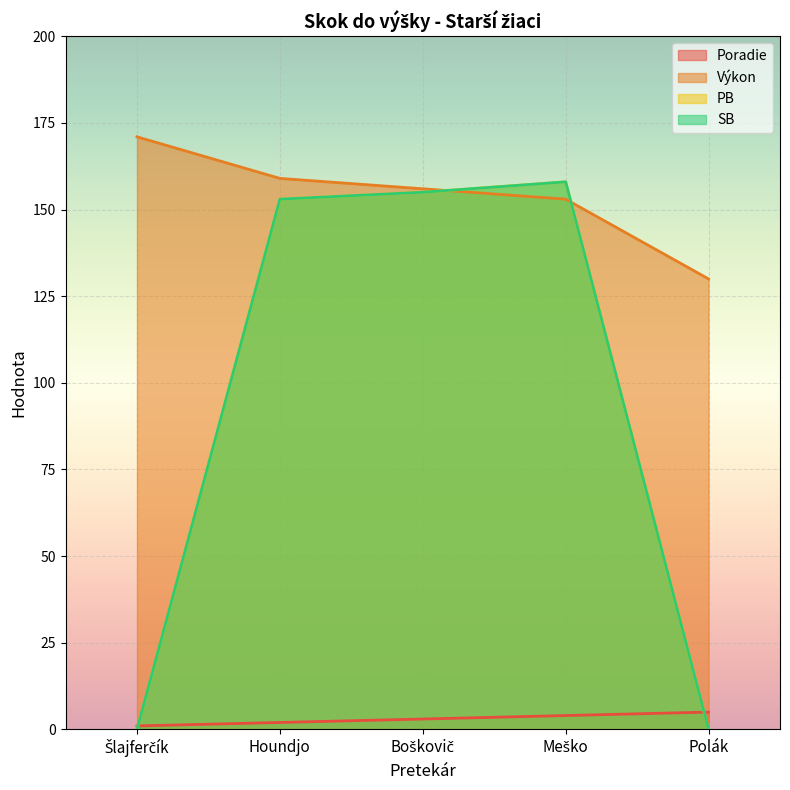

Which has a higher value, Meško or Houndjo?

Meško